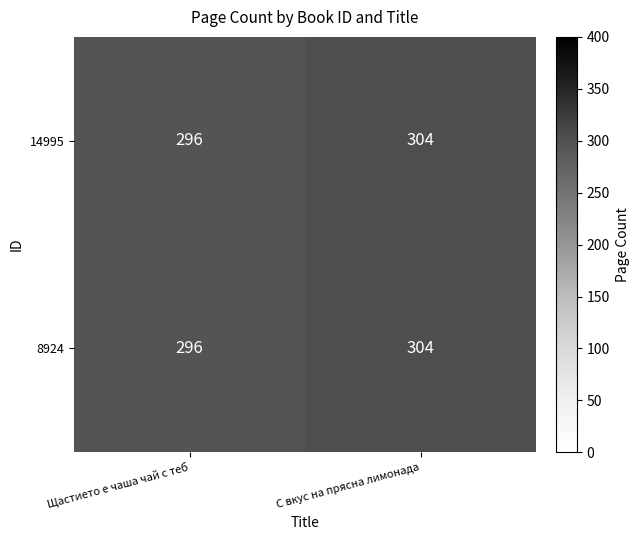

What is the total value across all series at Щастието е чаша чай с теб?

592